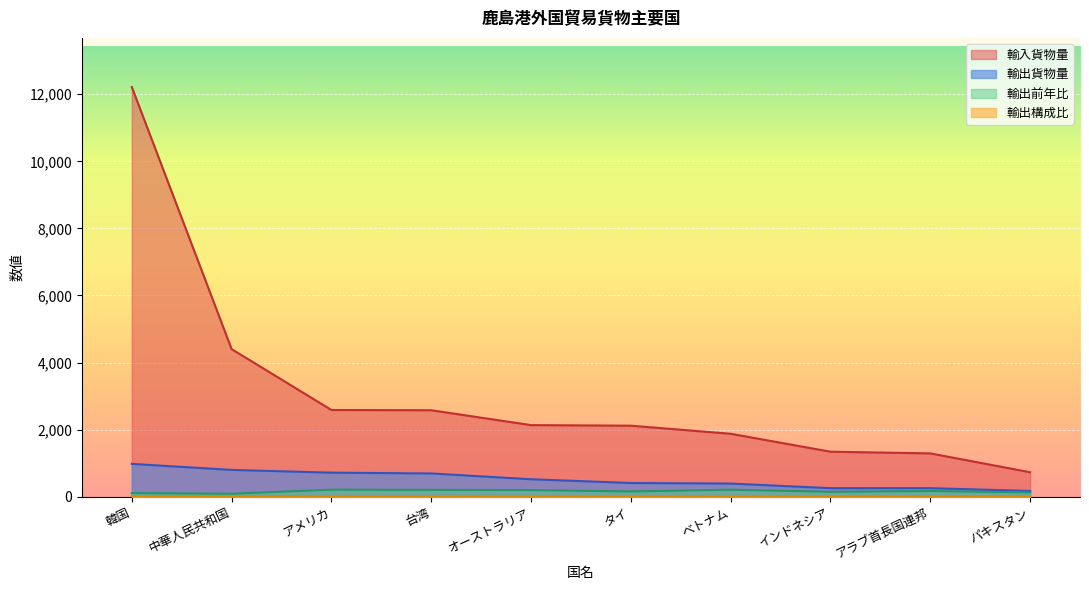

What is the label of the 3rd point from the left?

アメリカ